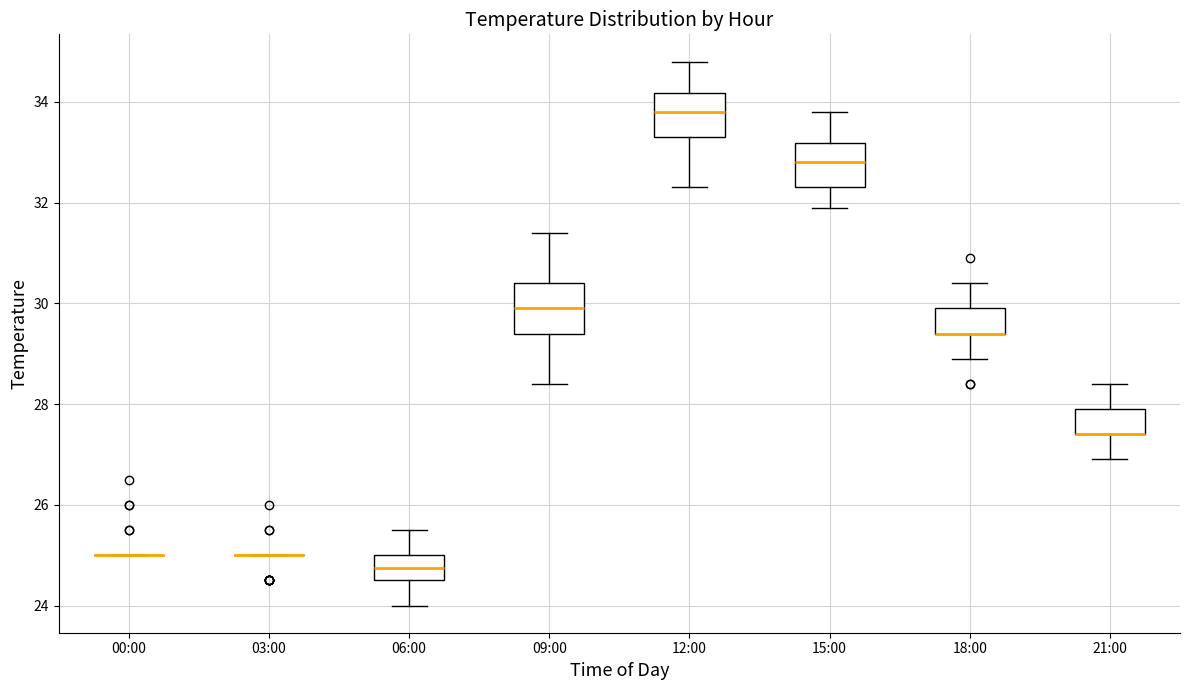

Reading left to right, transcribe this box plot: for each box, give where its median line is, the range the box spans, and where its two whiskers end, as read against the y-axis. The values are not printed on the chart, so give them approximately, as read against the axis.

00:00: box collapsed to a line at 25.0, whiskers 25.0 to 25.0
03:00: box collapsed to a line at 25.0, whiskers 25.0 to 25.0
06:00: median 24.8, box 24.6 to 25.0, whiskers 24.0 to 25.6
09:00: median 30.0, box 29.4 to 30.4, whiskers 28.4 to 31.4
12:00: median 33.8, box 33.4 to 34.2, whiskers 32.4 to 34.8
15:00: median 32.8, box 32.4 to 33.2, whiskers 32.0 to 33.8
18:00: median 29.4 (drawn on the box's lower edge), box 29.4 to 30.0, whiskers 29.0 to 30.4
21:00: median 27.4 (drawn on the box's lower edge), box 27.4 to 28.0, whiskers 27.0 to 28.4